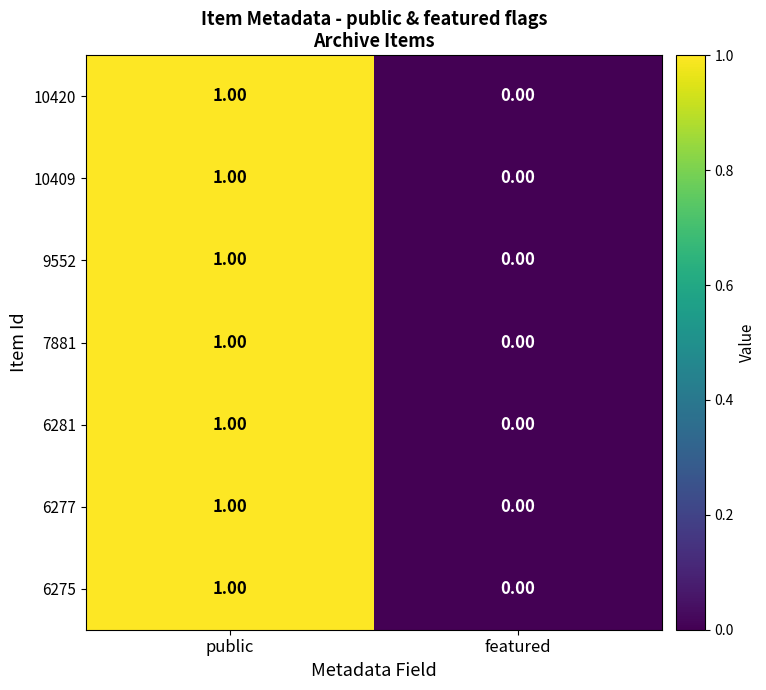

At which category is the sum across all series the highest?

public